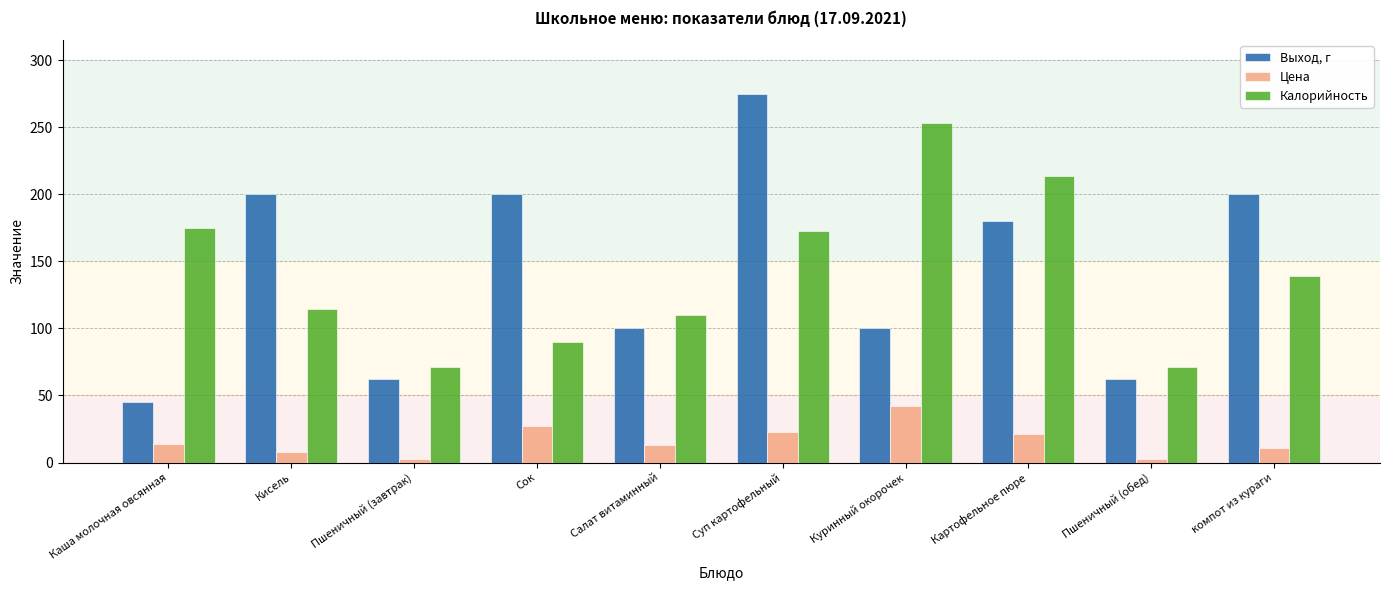

Is the value of Калорийность at Пшеничный (завтрак) greater than the value of Цена at Салат витаминный?

Yes